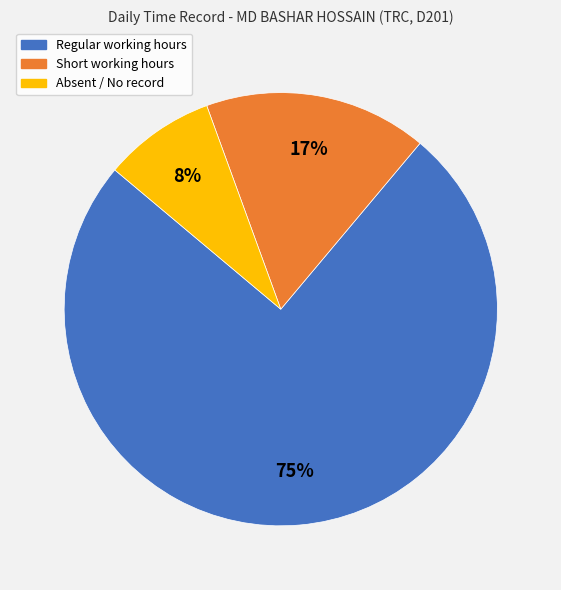

Is there any slice that represents more than half of the pie?

Yes